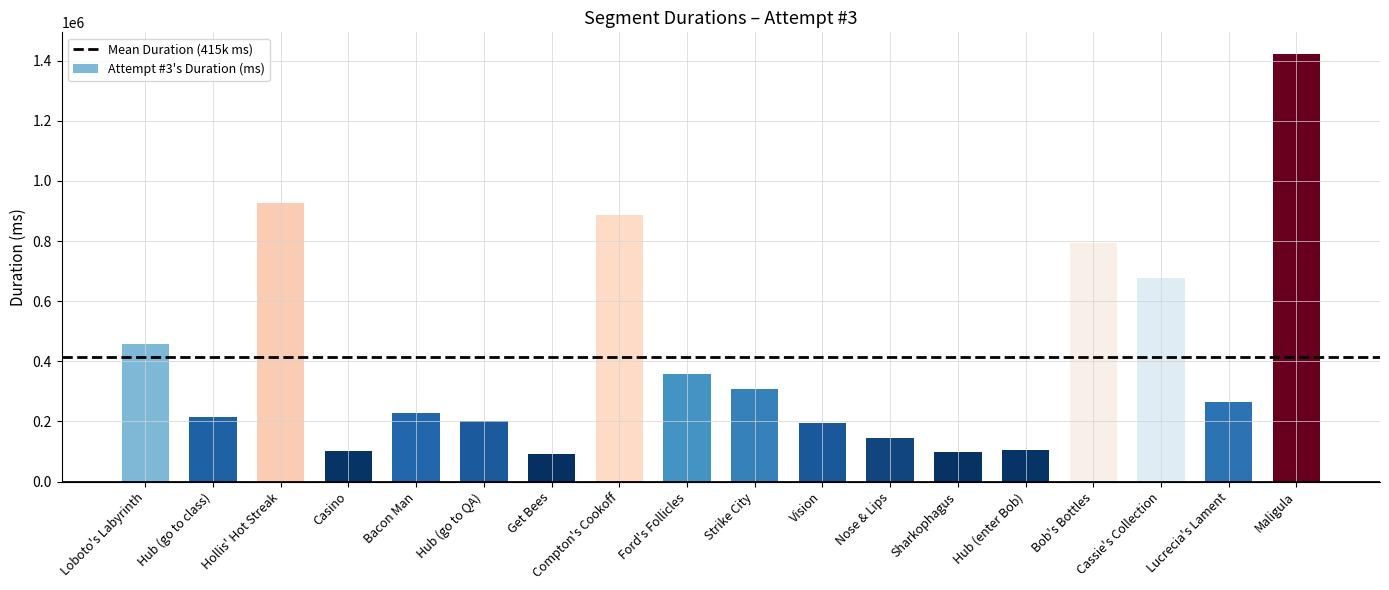

What is the change in value from Hub (go to class) to Bacon Man?

+14060